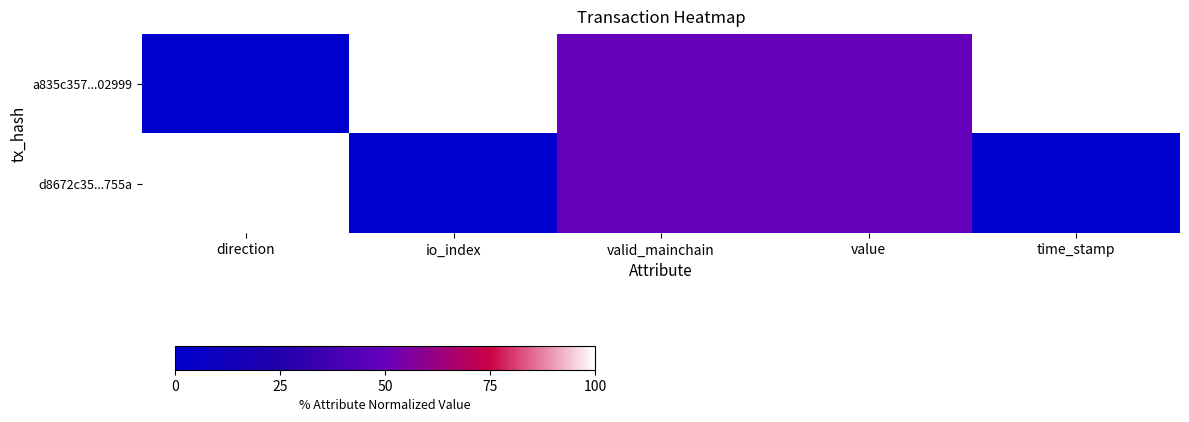

Reading right to left, transcribe all the data shown in this chart.

a835c357...02999: time_stamp=100	value=50	valid_mainchain=50	io_index=100	direction=0
d8672c35...755a: time_stamp=0	value=50	valid_mainchain=50	io_index=0	direction=100